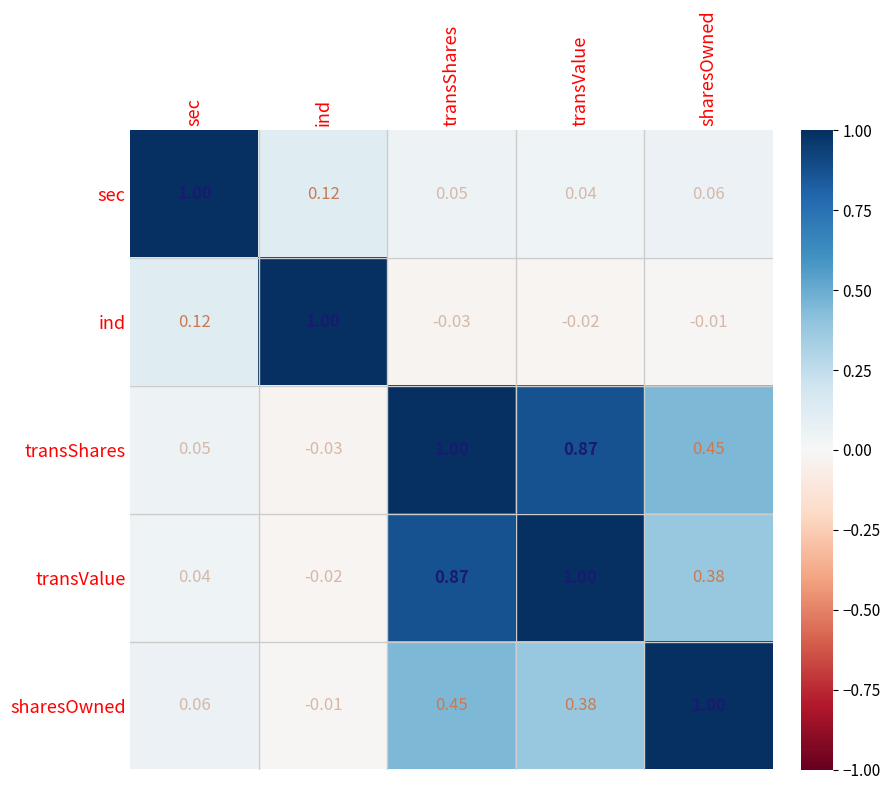

Rank the series at transShares from lowest to highest value.

ind, sec, sharesOwned, transValue, transShares